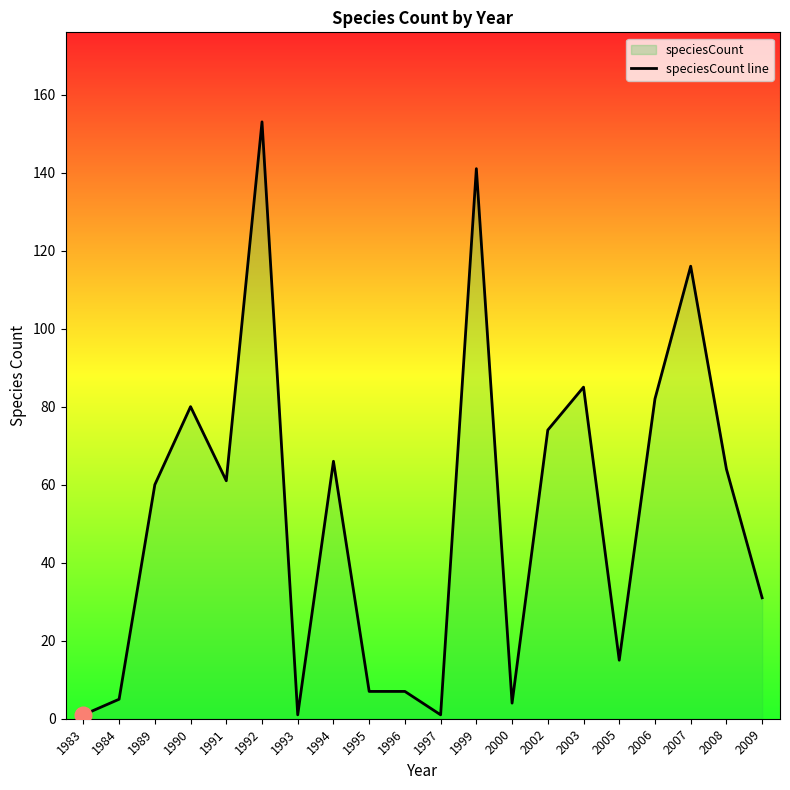

What is the smallest value displayed?

1